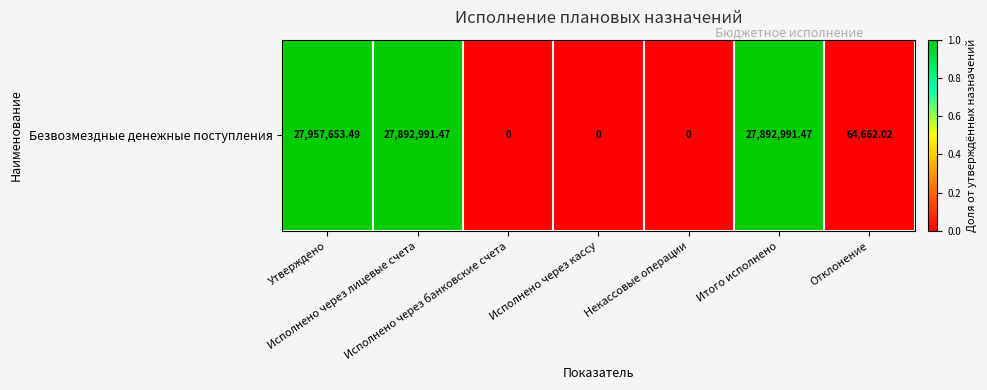

At which label is the value closest to 0?

Исполнено через банковские счета